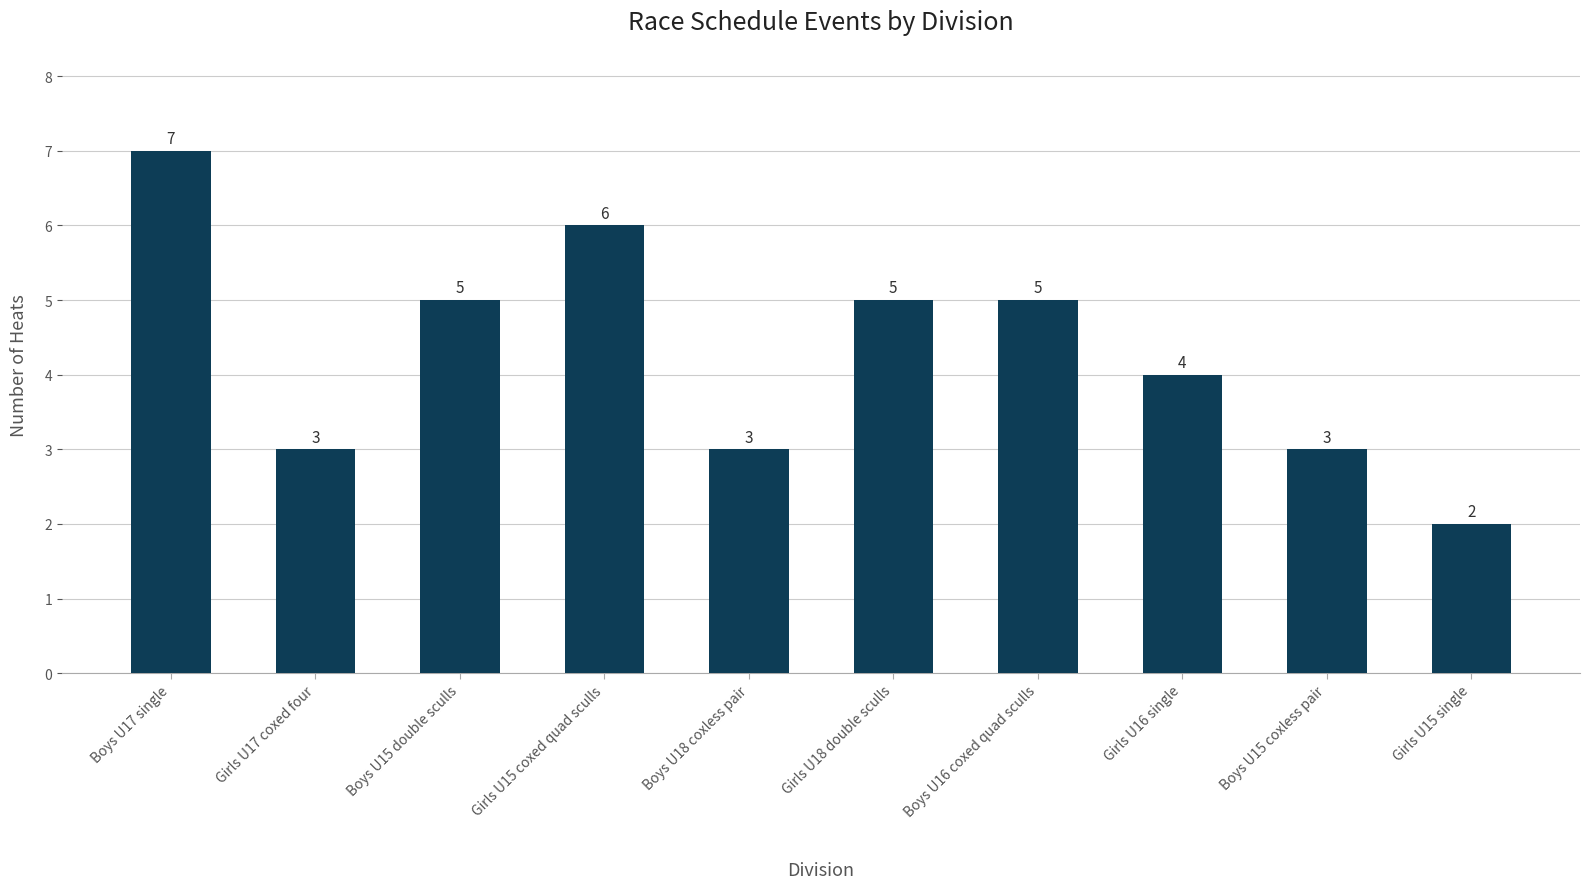

How many values are below 5?

5